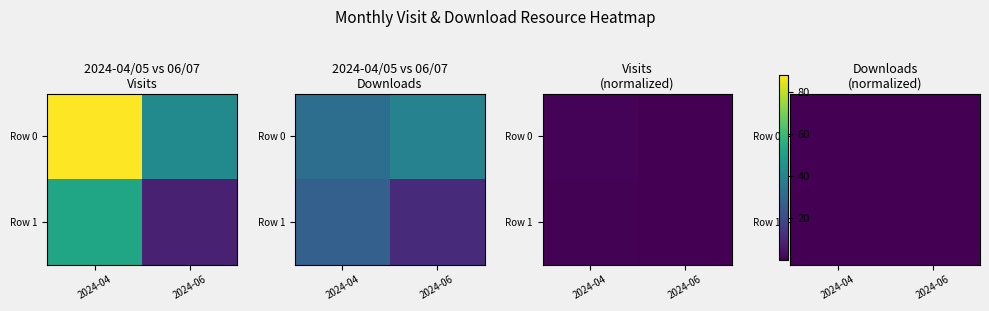

Count the Row 0 values in the range 0 to 1.

2